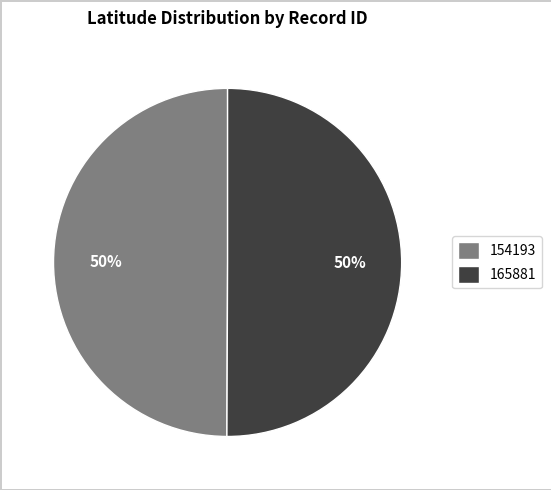

To the nearest percent, what is the average slice percentage?

50%